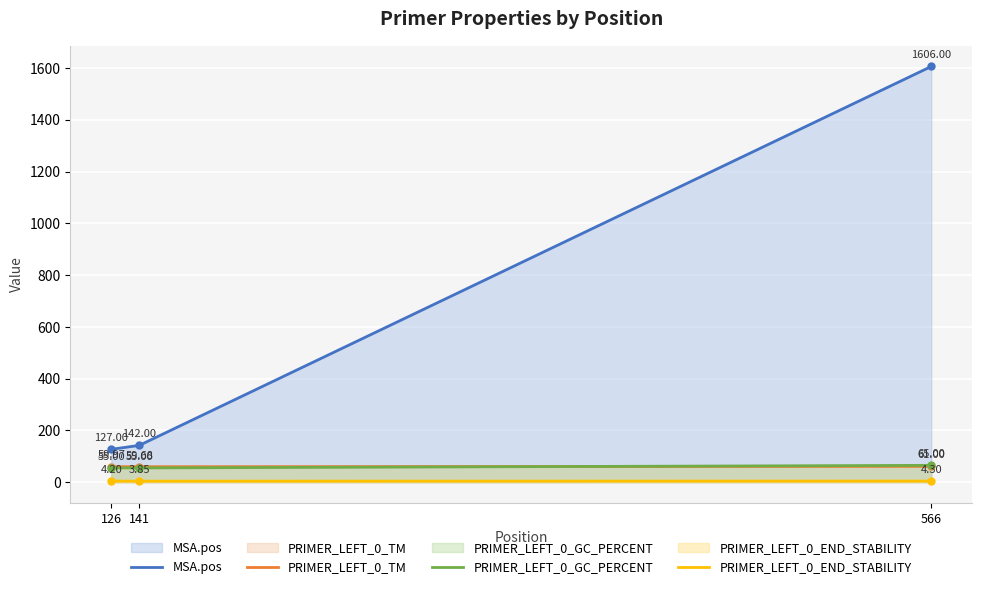

The value of PRIMER_LEFT_0_TM at 141 is 59.7. True or false?

True